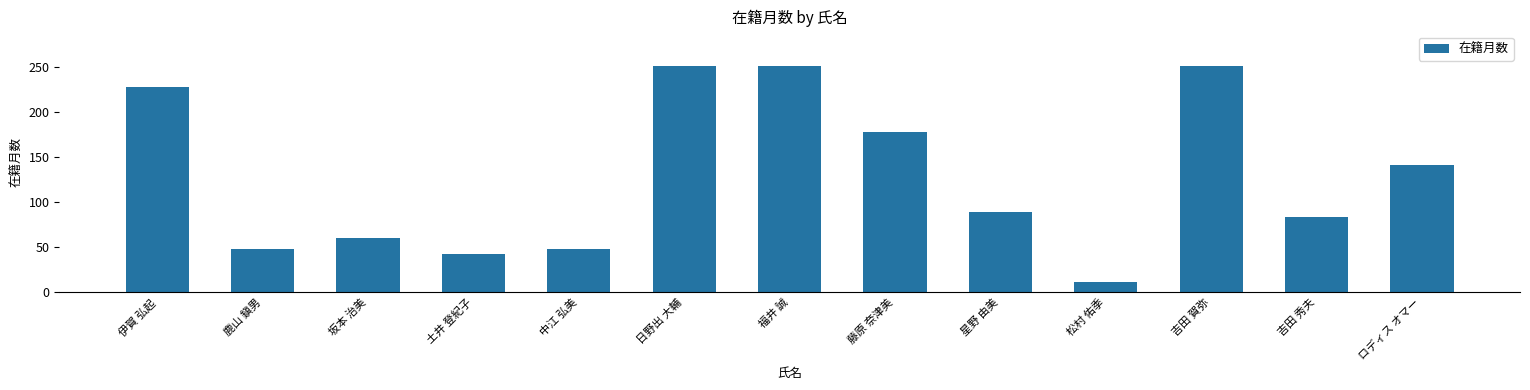

Does the chart contain any negative values?

No